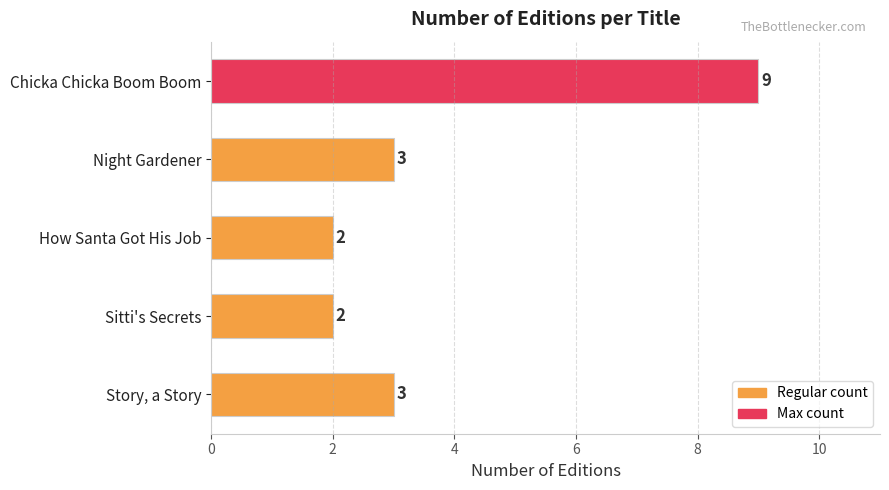

Count the values in the range 2 to 3.

4